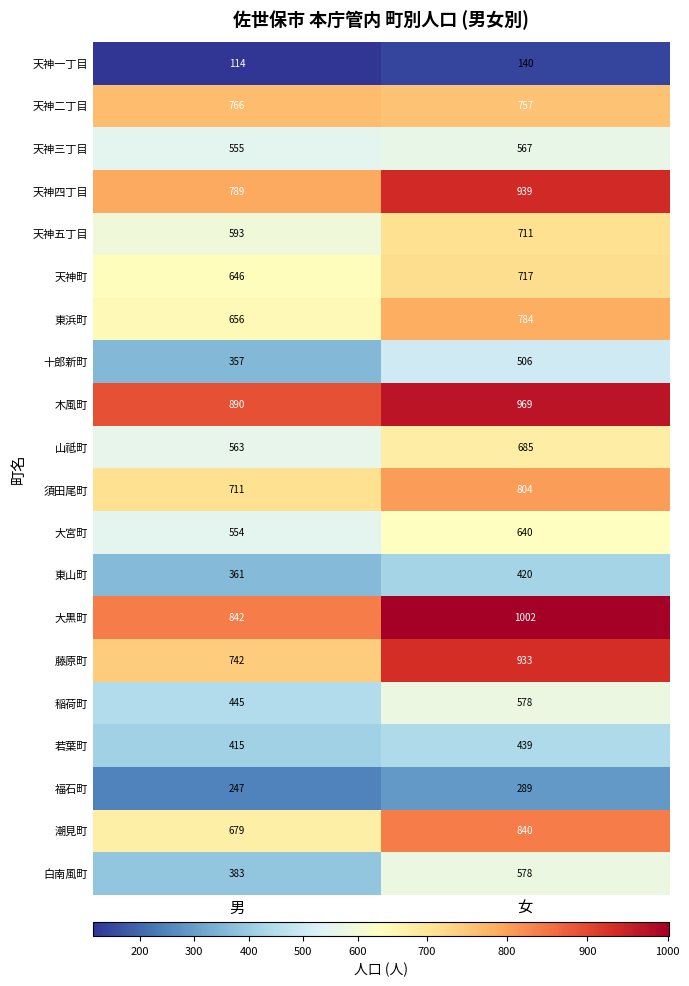

What is the total value across all series at 男?

11308